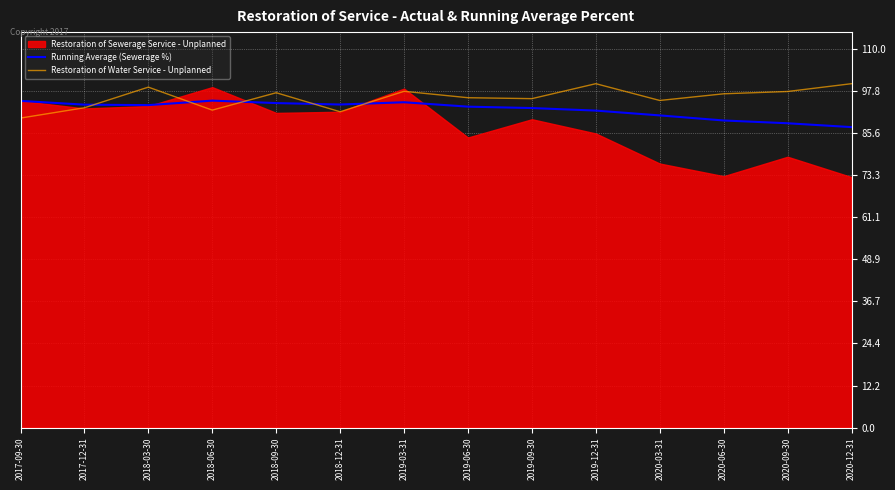

After their last crossing, which series has the higher values: Running Average (Sewerage %) or Restoration of Water Service - Unplanned?

Restoration of Water Service - Unplanned